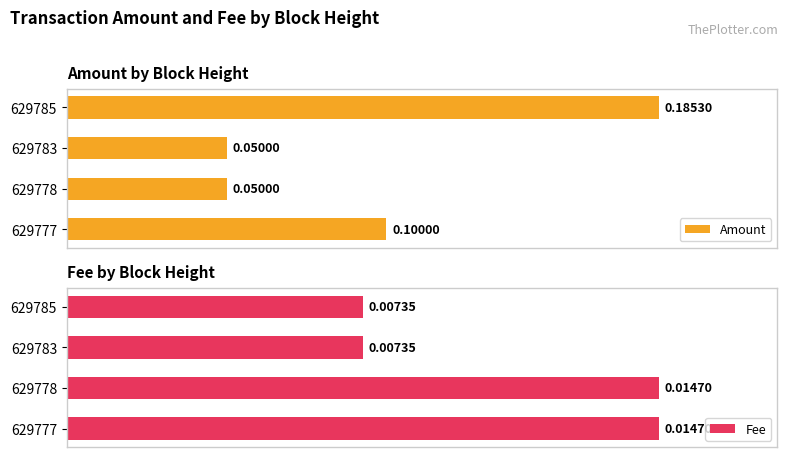

True or false: Amount has a value of 0.1 at 629783.

False